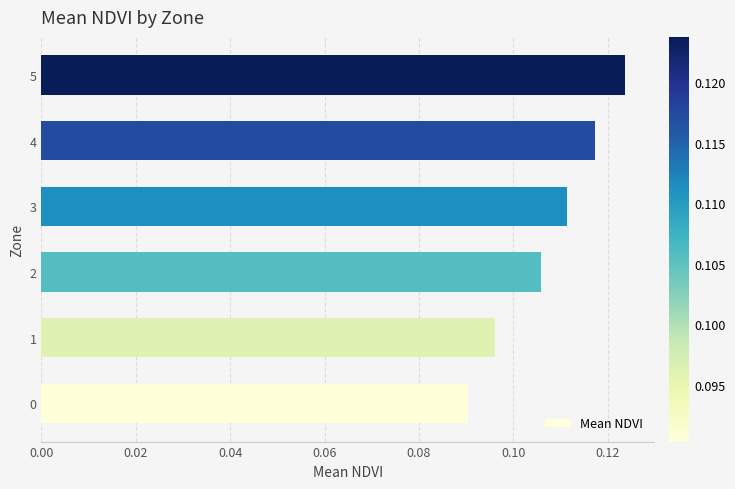

Rank the categories by value from highest to lowest.

5, 4, 3, 2, 1, 0